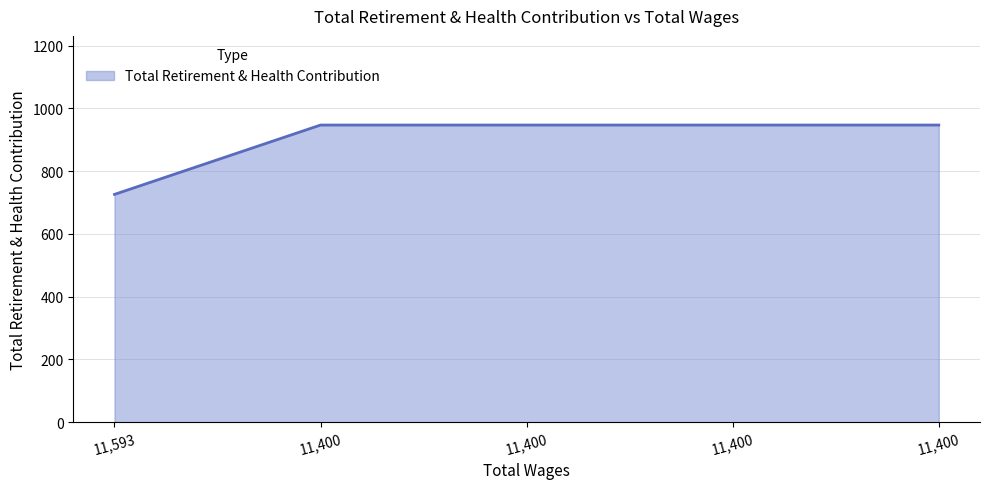

Does the chart have visible grid lines?

Yes